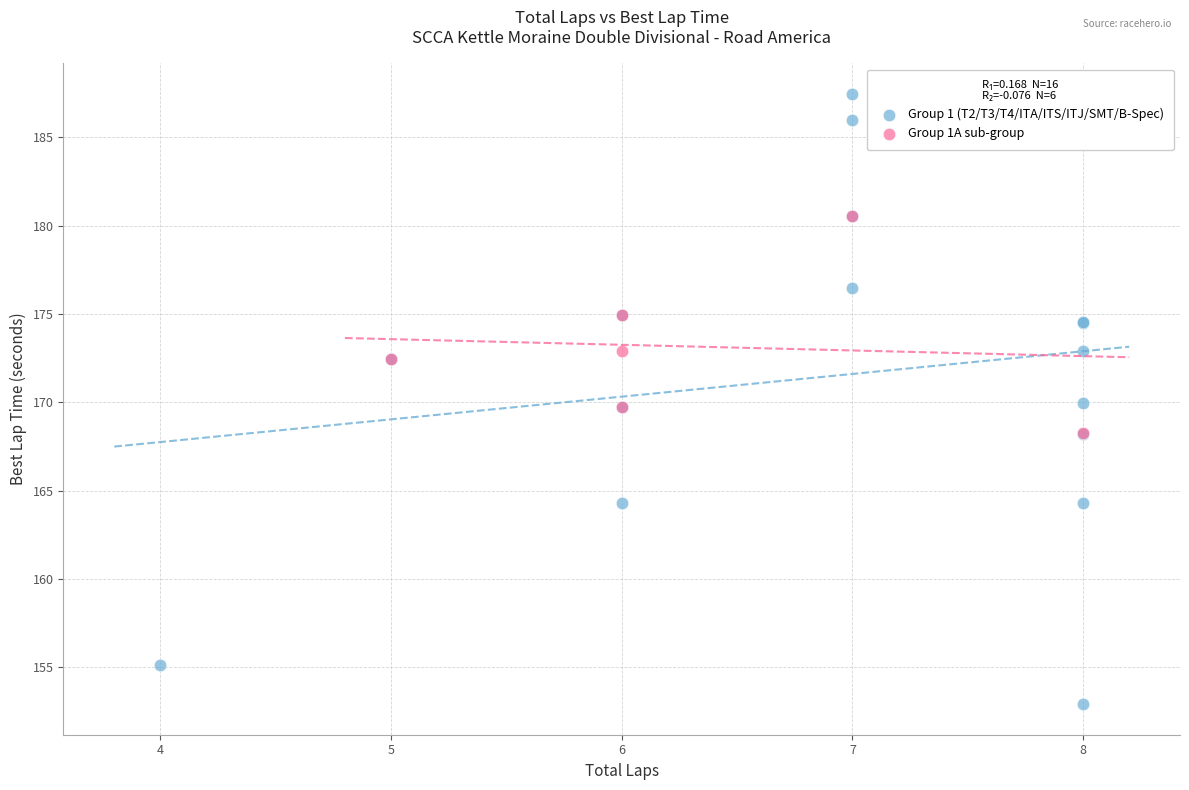

Which series has the largest Y range (max minus min)?

Group 1 (T2/T3/T4/ITA/ITS/ITJ/SMT/B-Spec)